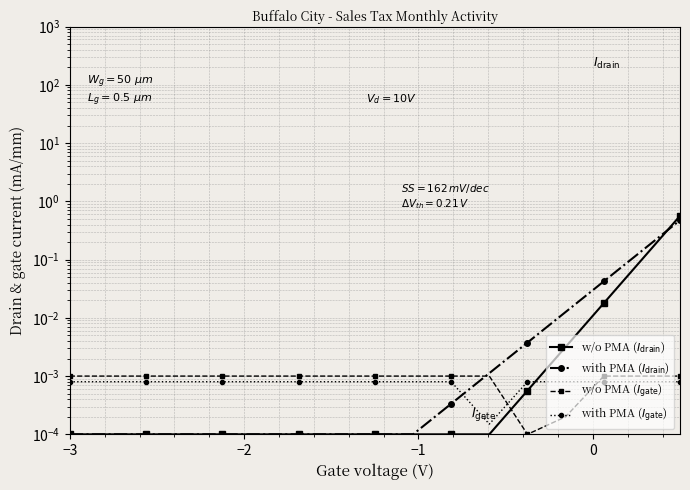

How many series are shown in this chart?

4